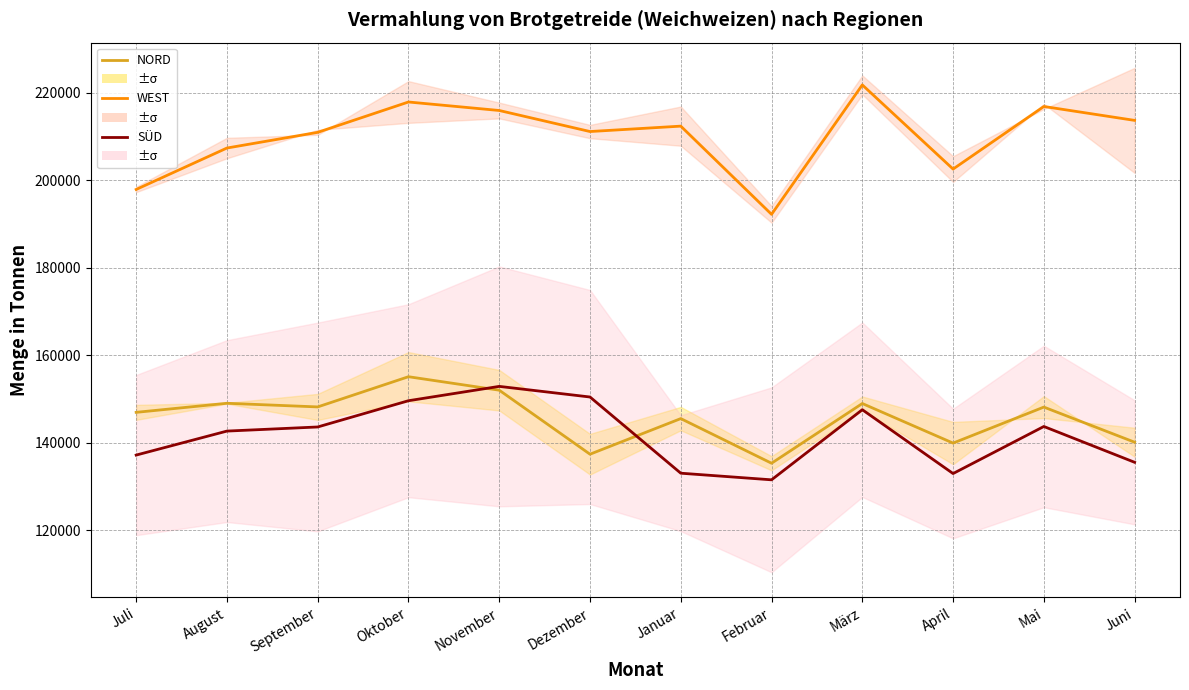

What is the sum of all SÜD values?

1700904.0